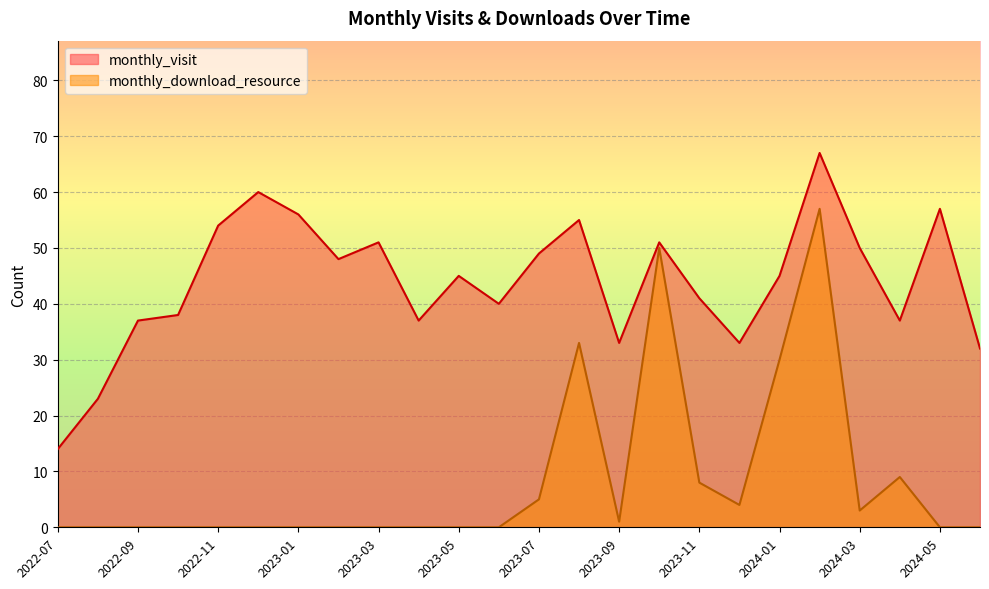

What is the sum of the monthly_download_resource values at 2023-09 and 2024-03?

4